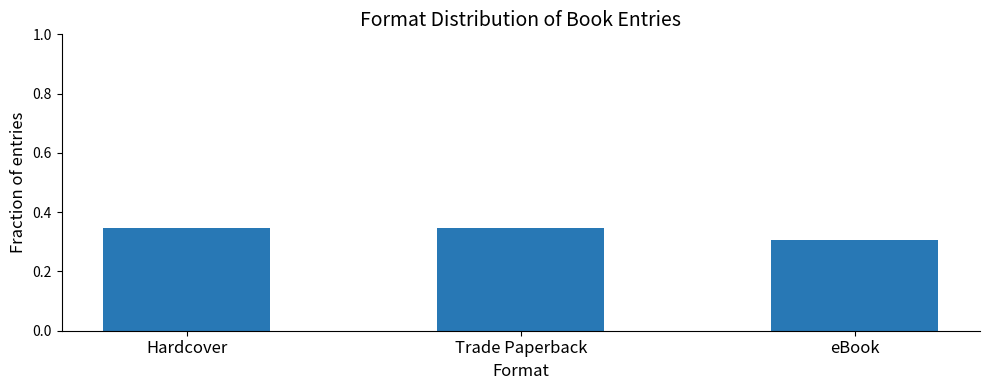

The value at Trade Paperback is 0.3. True or false?

True